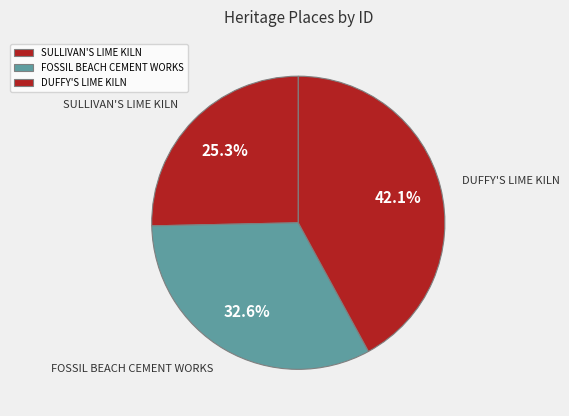

What is the largest slice in the pie chart?

DUFFY'S LIME KILN